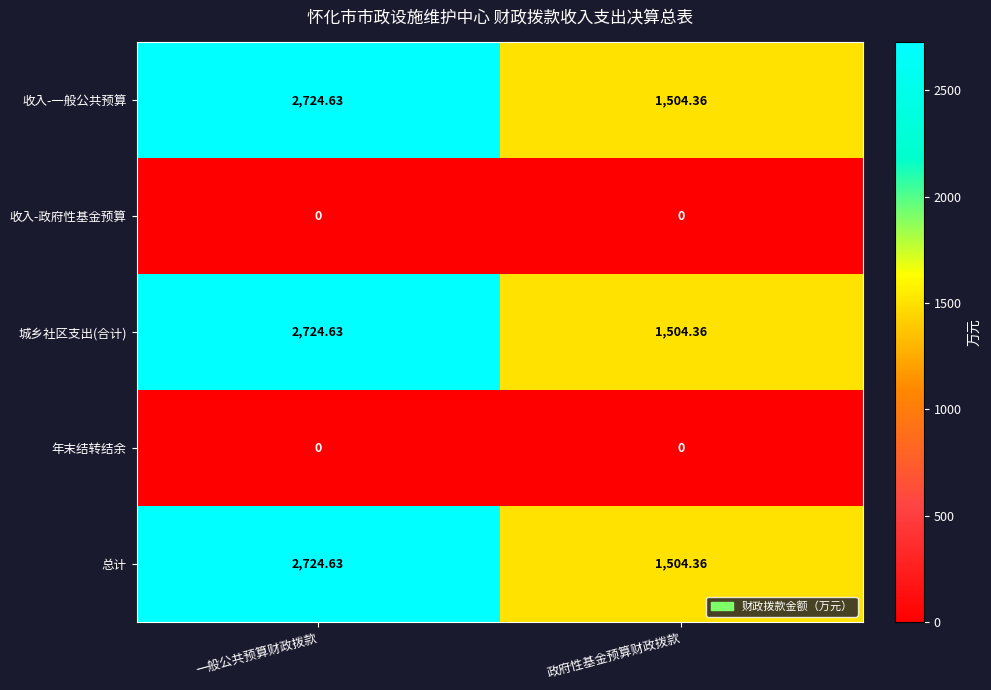

Where is 收入-一般公共预算 nearest to the value 2114?

政府性基金预算财政拨款